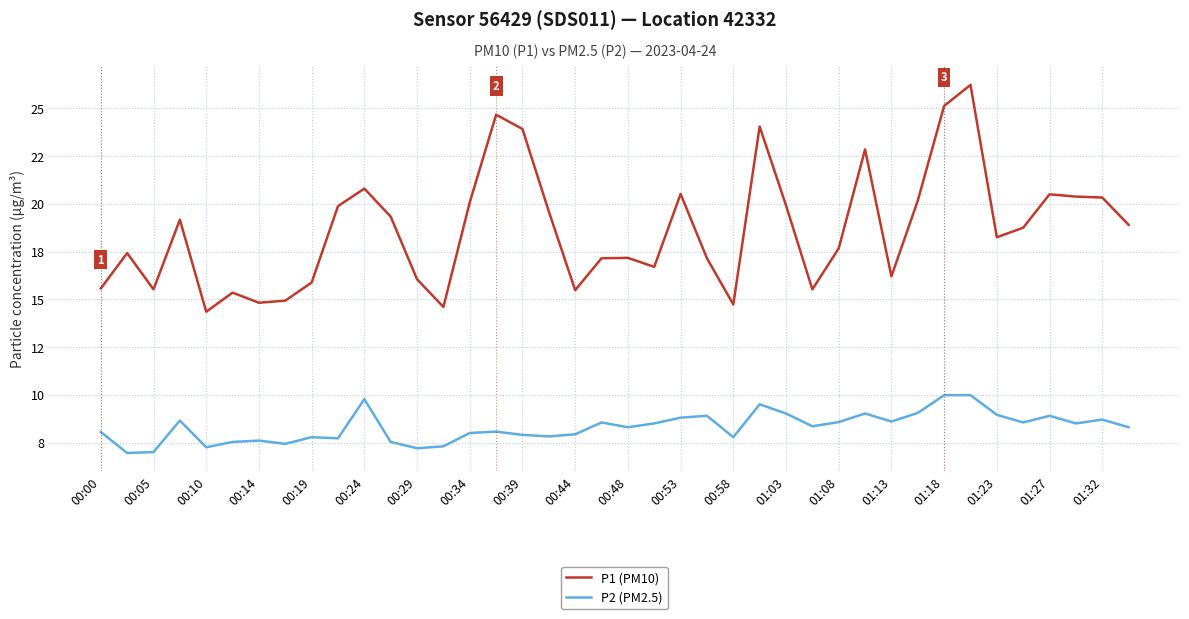

What are all the series names shown in the legend?

P1 (PM10), P2 (PM2.5)